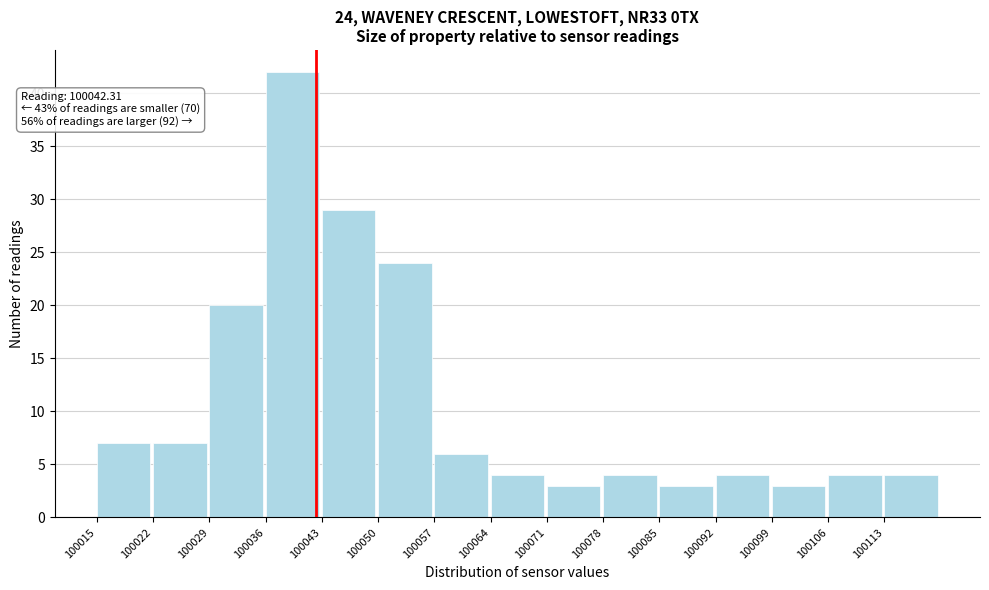

Which range on the x-axis has the tallest bar?

100036 to 100043